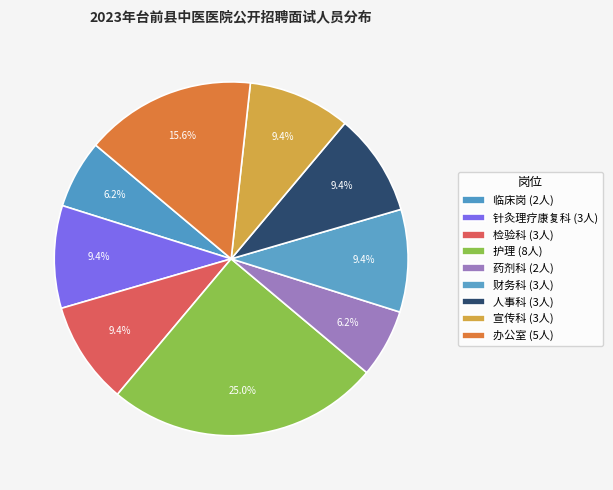

What is the largest slice in the pie chart?

护理